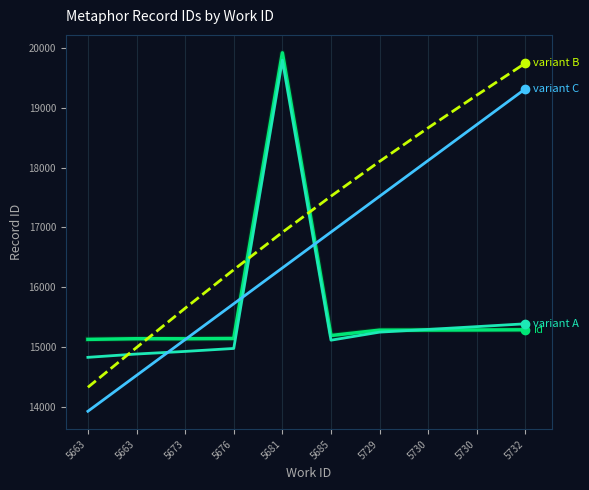

At which category is the sum across all series the highest?

5681